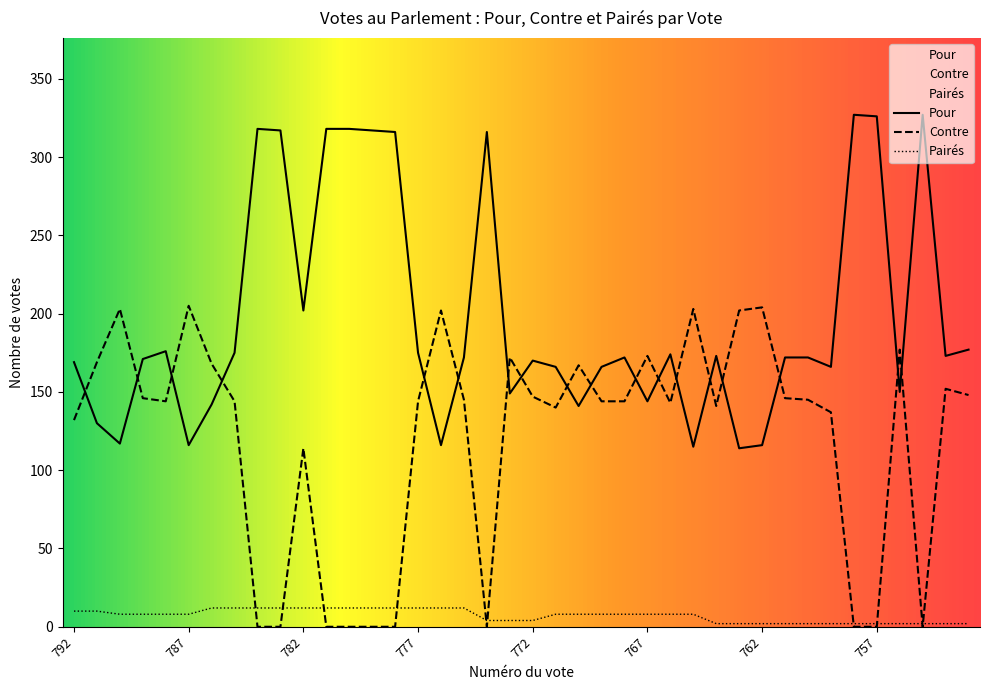

Reading left to right, list all the values displayed in this chart.

Pour: 792=169	791=130	790=117	789=171	788=176	787=116	786=142	785=175	784=318	783=317	782=202	781=318	780=318	779=317	778=316	777=175	776=116	775=172	774=316	773=149	772=170	771=166	770=141	769=166	768=172	767=144	766=174	765=115	764=173	763=114	762=116	761=172	760=172	759=166	758=327	757=326	756=150	755=327	754=173	753=177
Contre: 792=132	791=169	790=203	789=146	788=144	787=205	786=168	785=144	784=0	783=0	782=114	781=0	780=0	779=0	778=0	777=144	776=202	775=145	774=0	773=172	772=147	771=140	770=167	769=144	768=144	767=173	766=143	765=203	764=141	763=202	762=204	761=146	760=145	759=137	758=0	757=0	756=177	755=0	754=152	753=148
Paires: 792=10	791=10	790=8	789=8	788=8	787=8	786=12	785=12	784=12	783=12	782=12	781=12	780=12	779=12	778=12	777=12	776=12	775=12	774=4	773=4	772=4	771=8	770=8	769=8	768=8	767=8	766=8	765=8	764=2	763=2	762=2	761=2	760=2	759=2	758=2	757=2	756=2	755=2	754=2	753=2